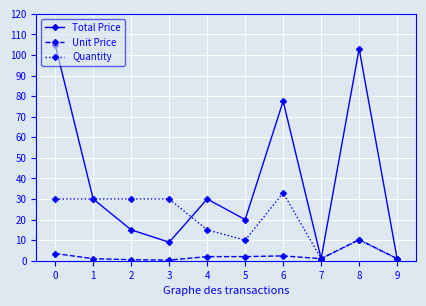

Between 2 and 7, which series saw the biggest shift?

Quantity